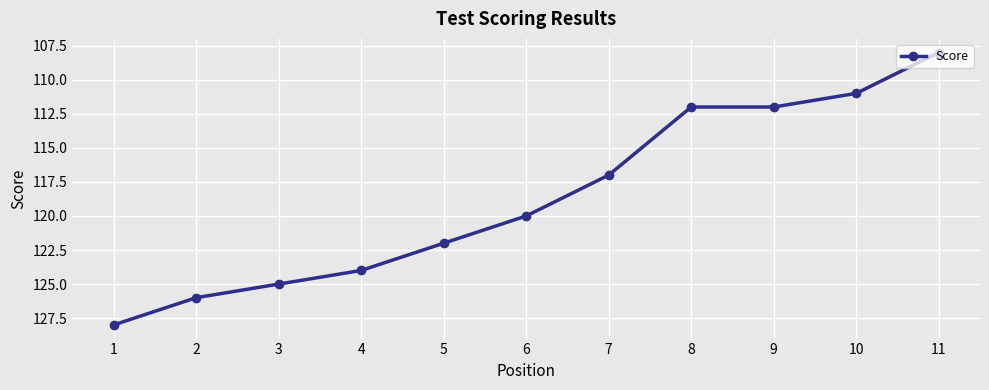

Is it true that the value at 2 is 211?

False